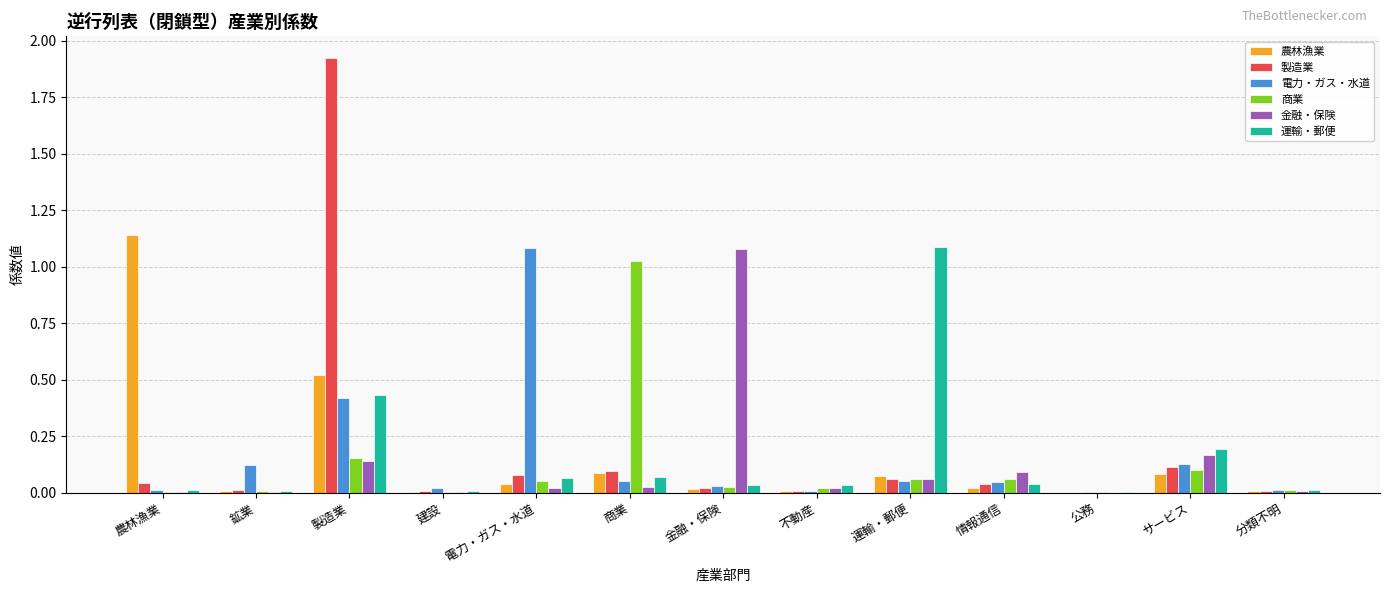

Between 公務 and サービス, which series saw the biggest shift?

運輸・郵便